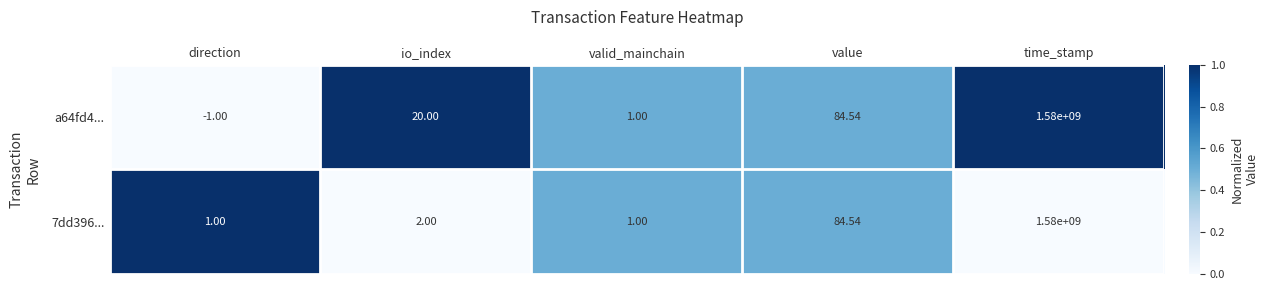

Where is a64fd4... nearest to the value 789999999?

value